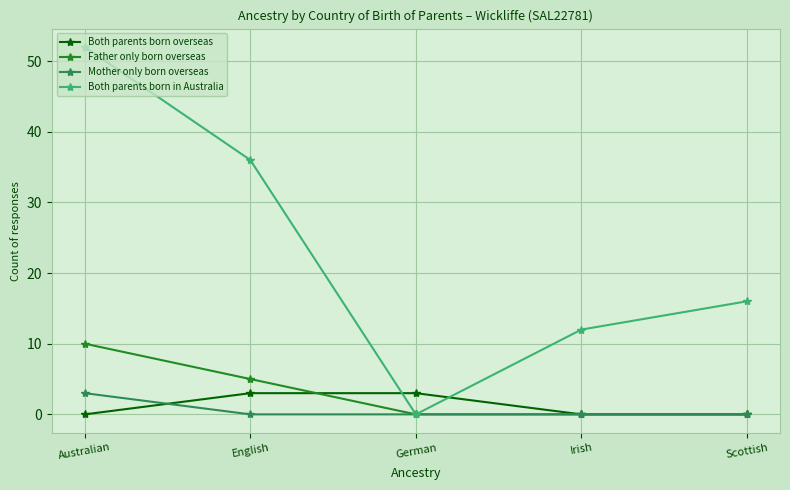

Reading left to right, list all the values displayed in this chart.

Both parents born overseas: Australian=0	English=3	German=3	Irish=0	Scottish=0
Father only born overseas: Australian=10	English=5	German=0	Irish=0	Scottish=0
Mother only born overseas: Australian=3	English=0	German=0	Irish=0	Scottish=0
Both parents born in Australia: Australian=52	English=36	German=0	Irish=12	Scottish=16